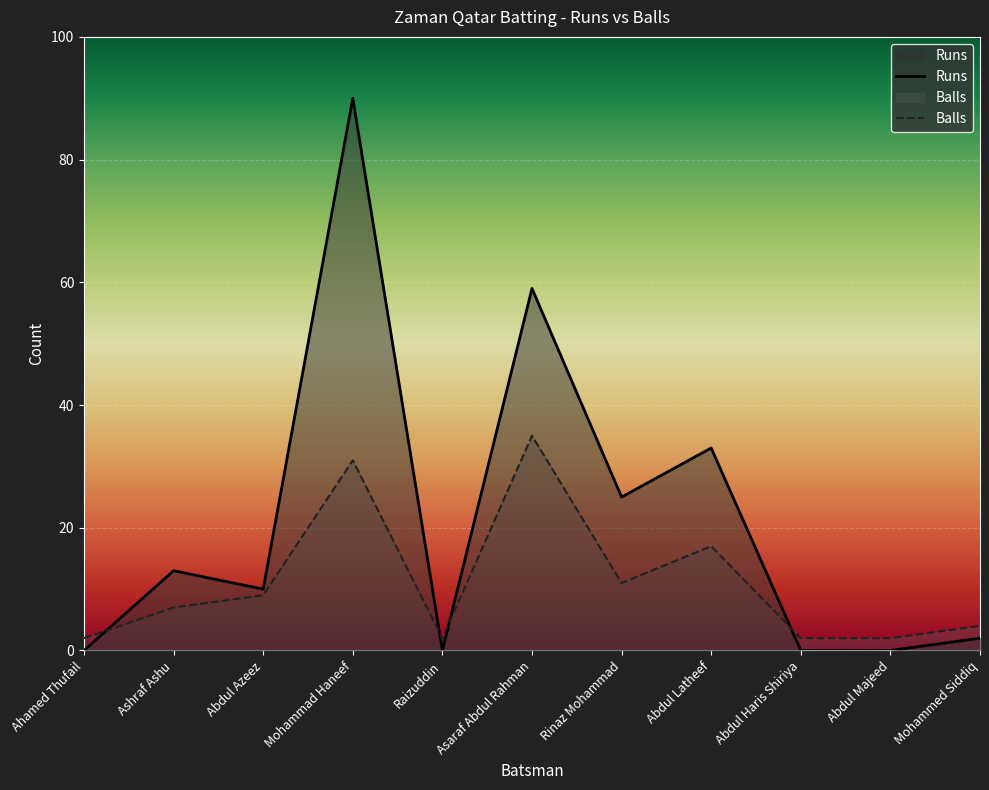

What is the label of the 6th point from the right?

Asaraf Abdul Rahman